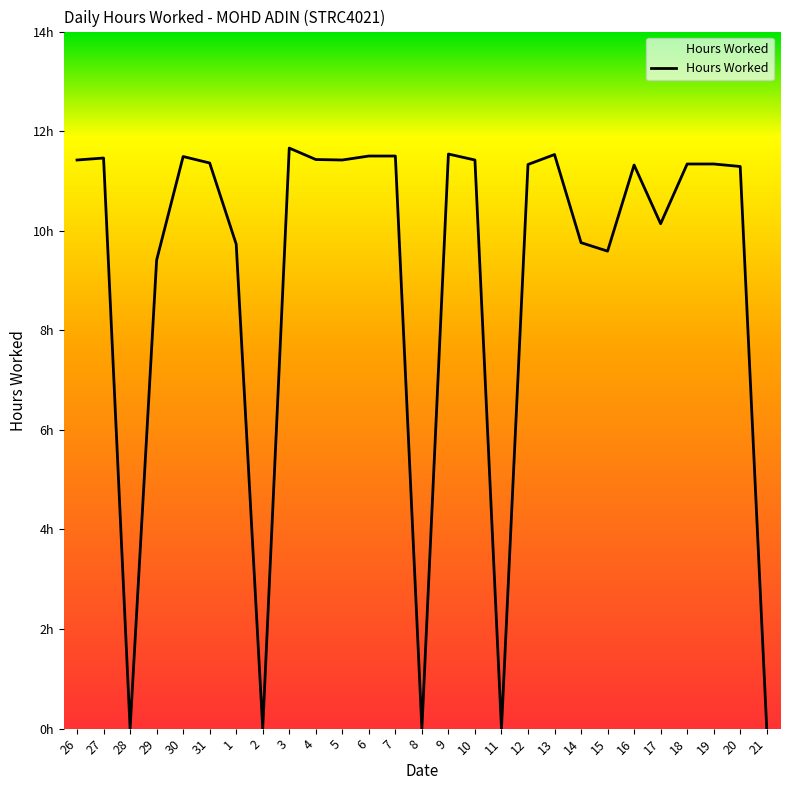

Rank the categories by value from highest to lowest.

3, 9, 13, 6, 7, 30, 27, 4, 26, 5, 10, 31, 18, 19, 12, 16, 20, 17, 14, 1, 15, 29, 28, 2, 8, 11, 21